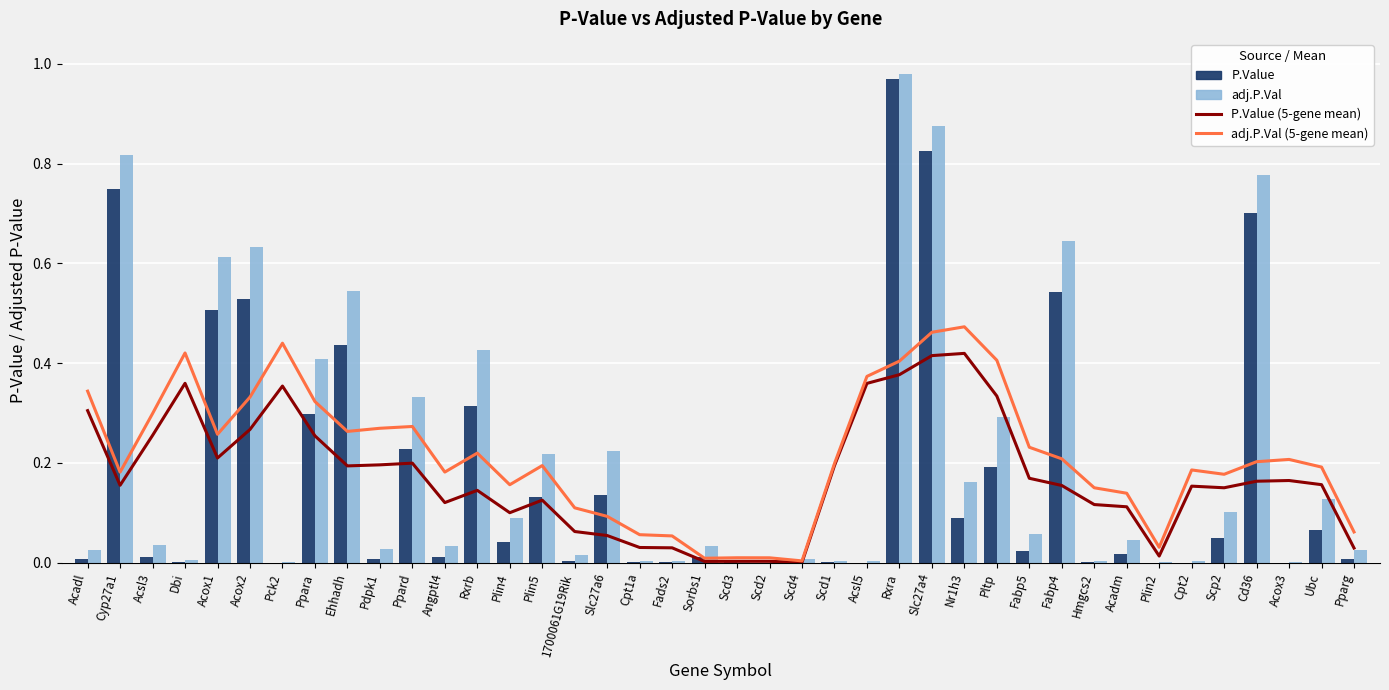

Which category has the highest value in the P.Value (5-gene mean) series?

Nr1h3